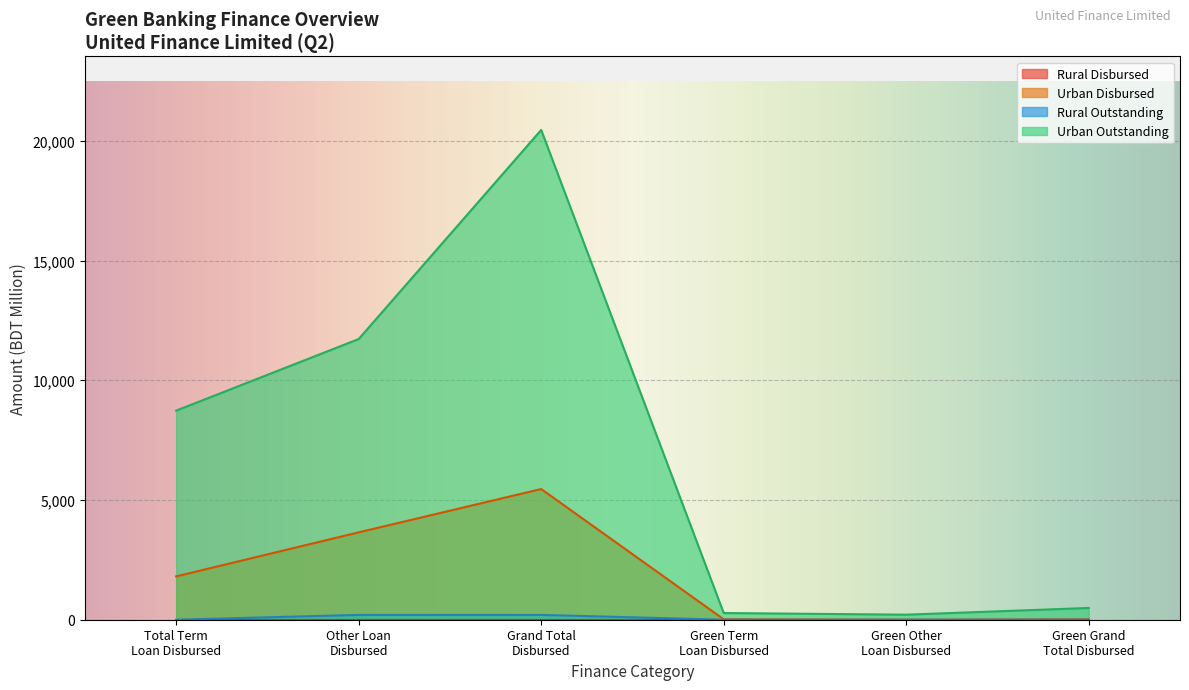

True or false: Total Outstanding (Urban) and Total Disbursed (Urban) cross at least once.

False